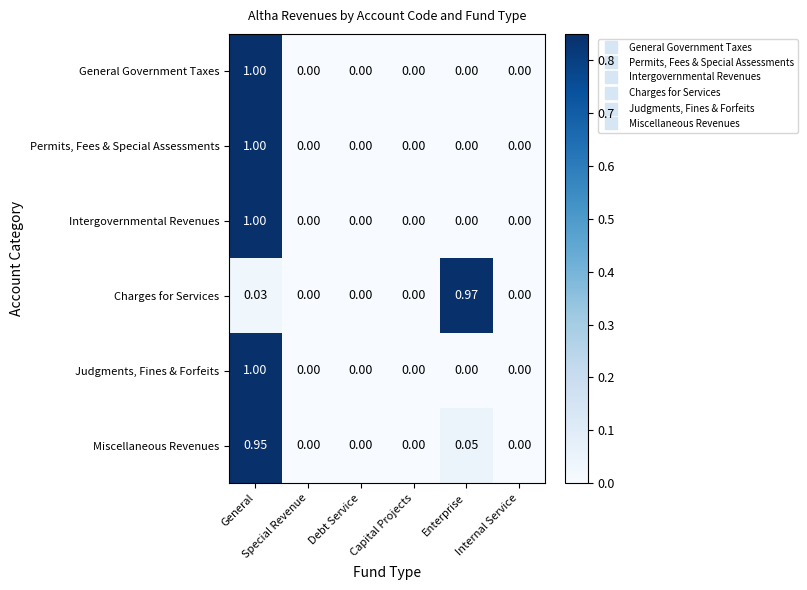

Which category has the highest value across all series?

General